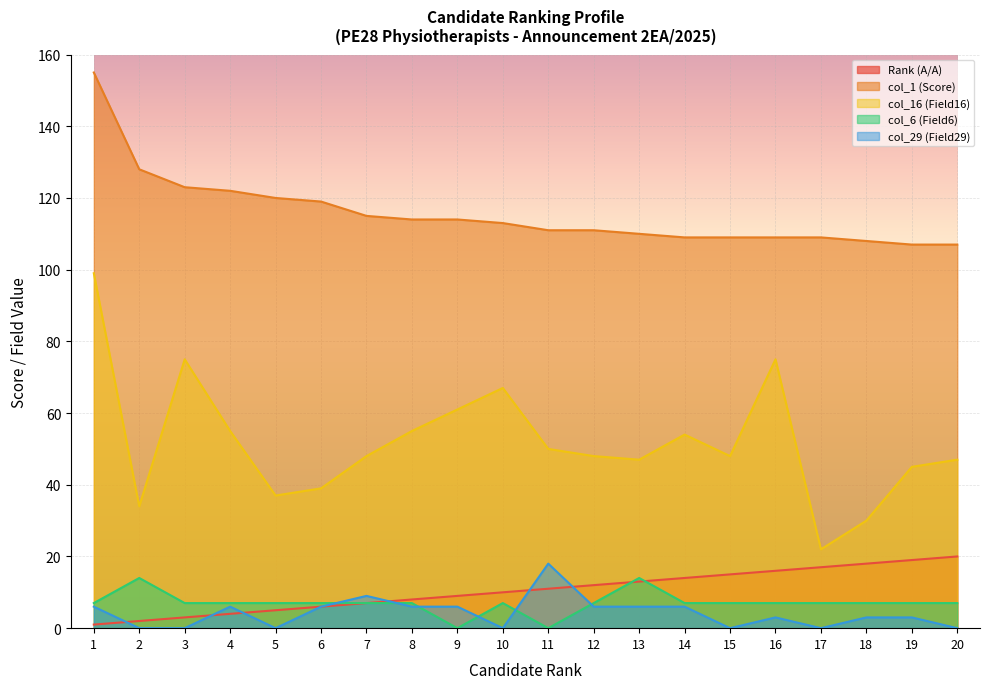

Which series has the largest total across all categories?

col_1 (Score)